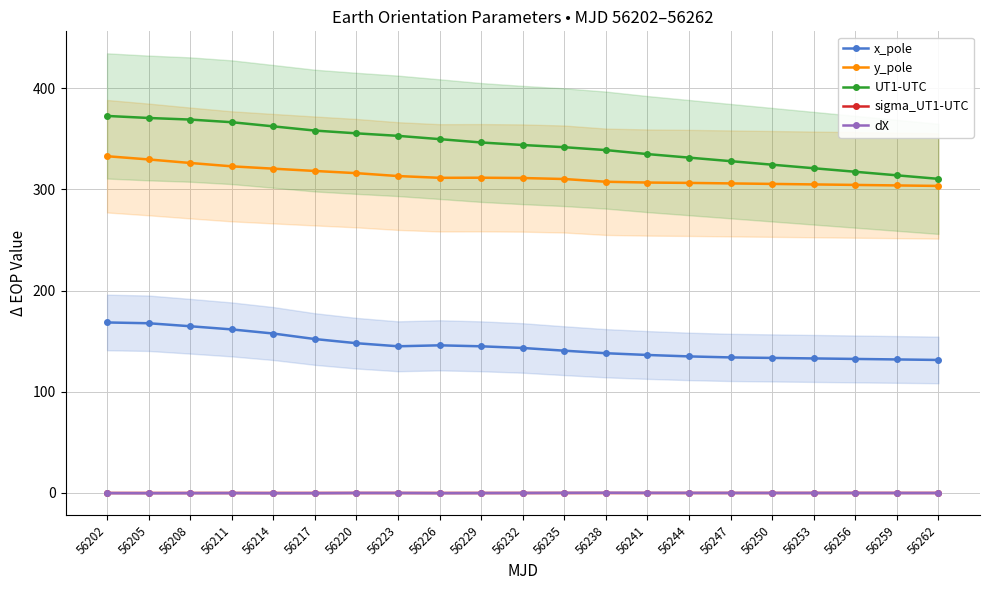

Which series has the largest total across all categories?

UT1-UTC